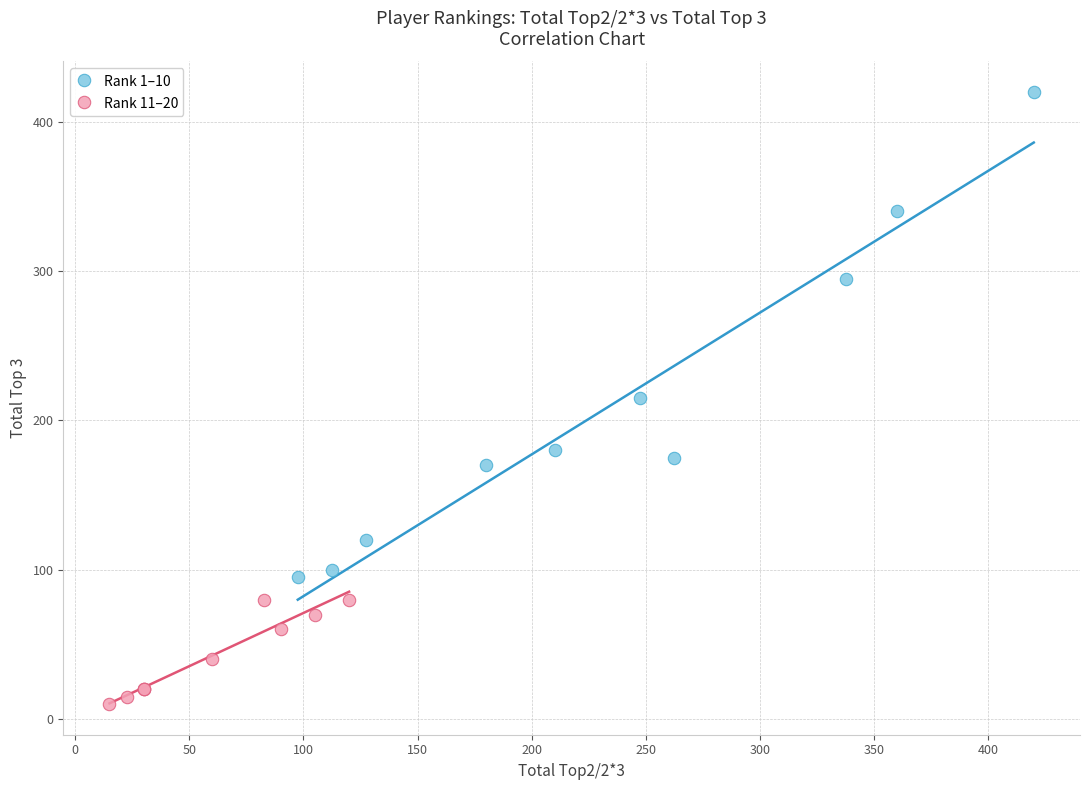

Which series has the largest Y range (max minus min)?

Rank 1–10